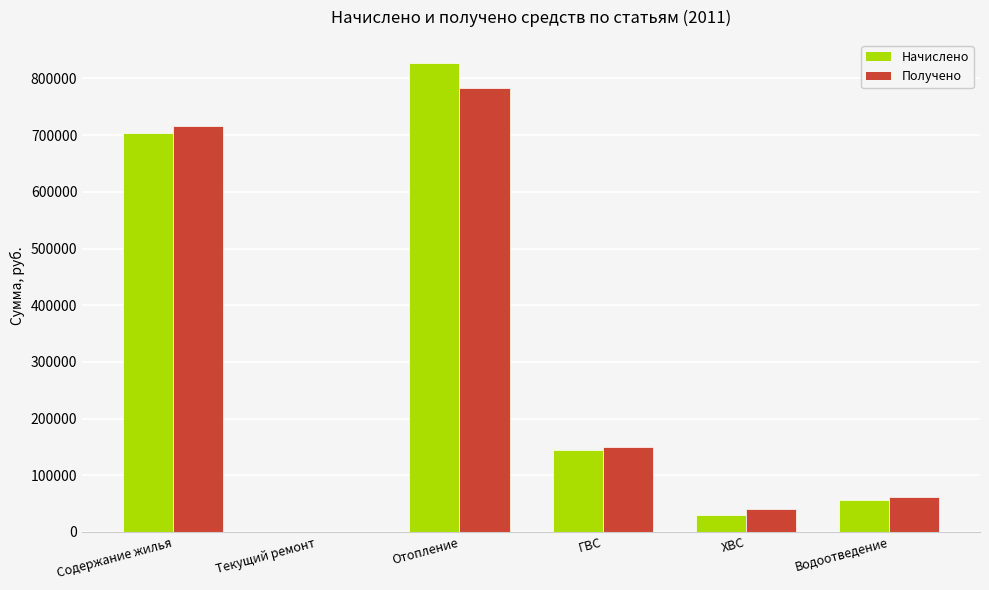

What is the sum of the Получено values at ХВС and Текущий ремонт?

41241.8